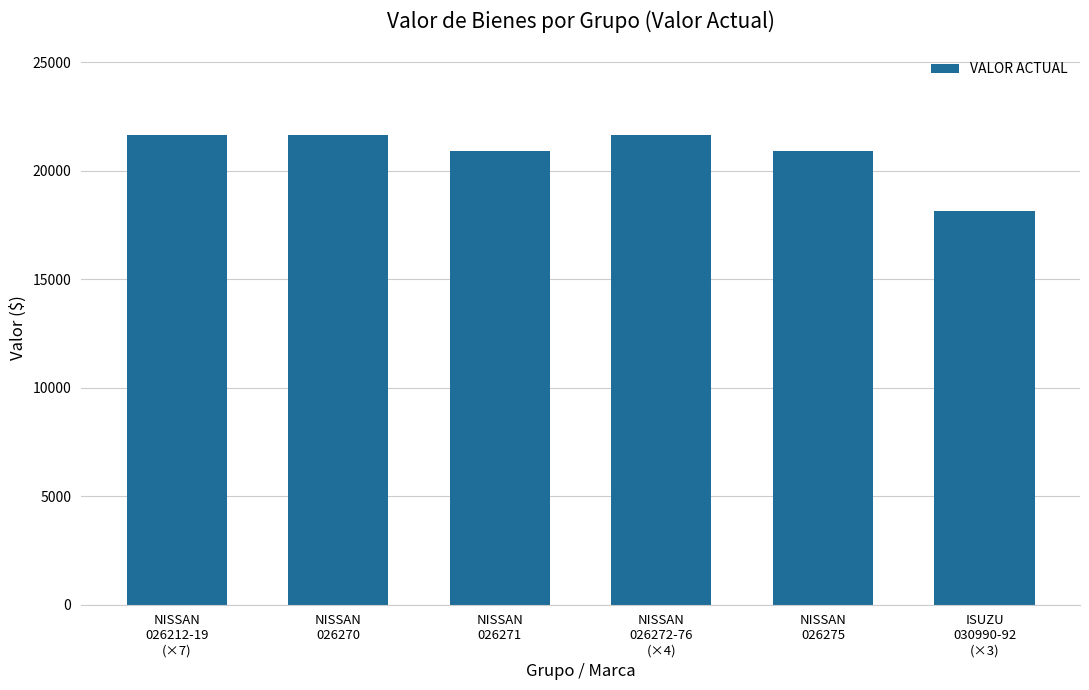

Is it true that the value at NISSAN
026270 is 7389.5?

False